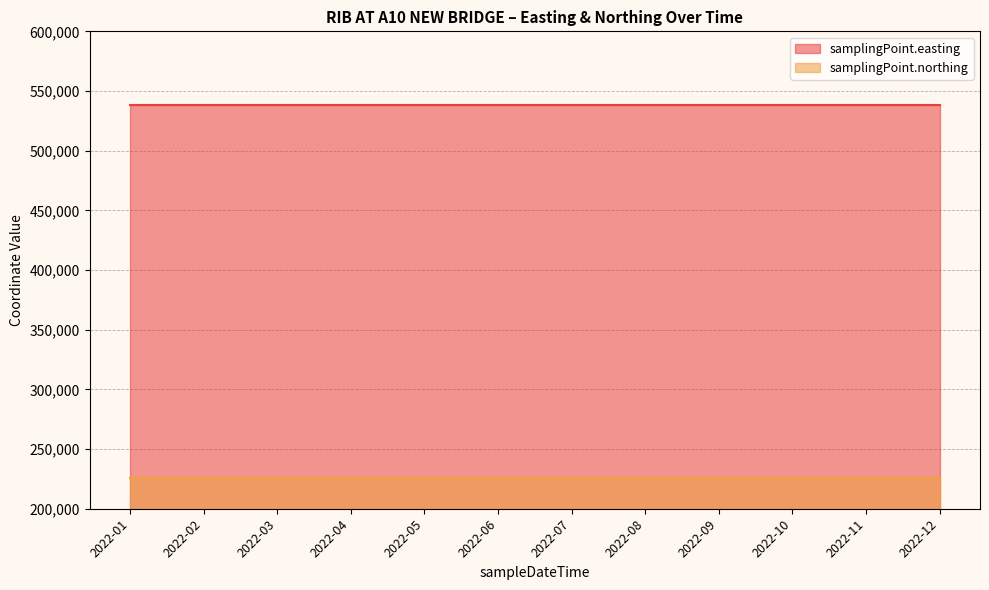

What is the maximum value shown in the chart?

538190